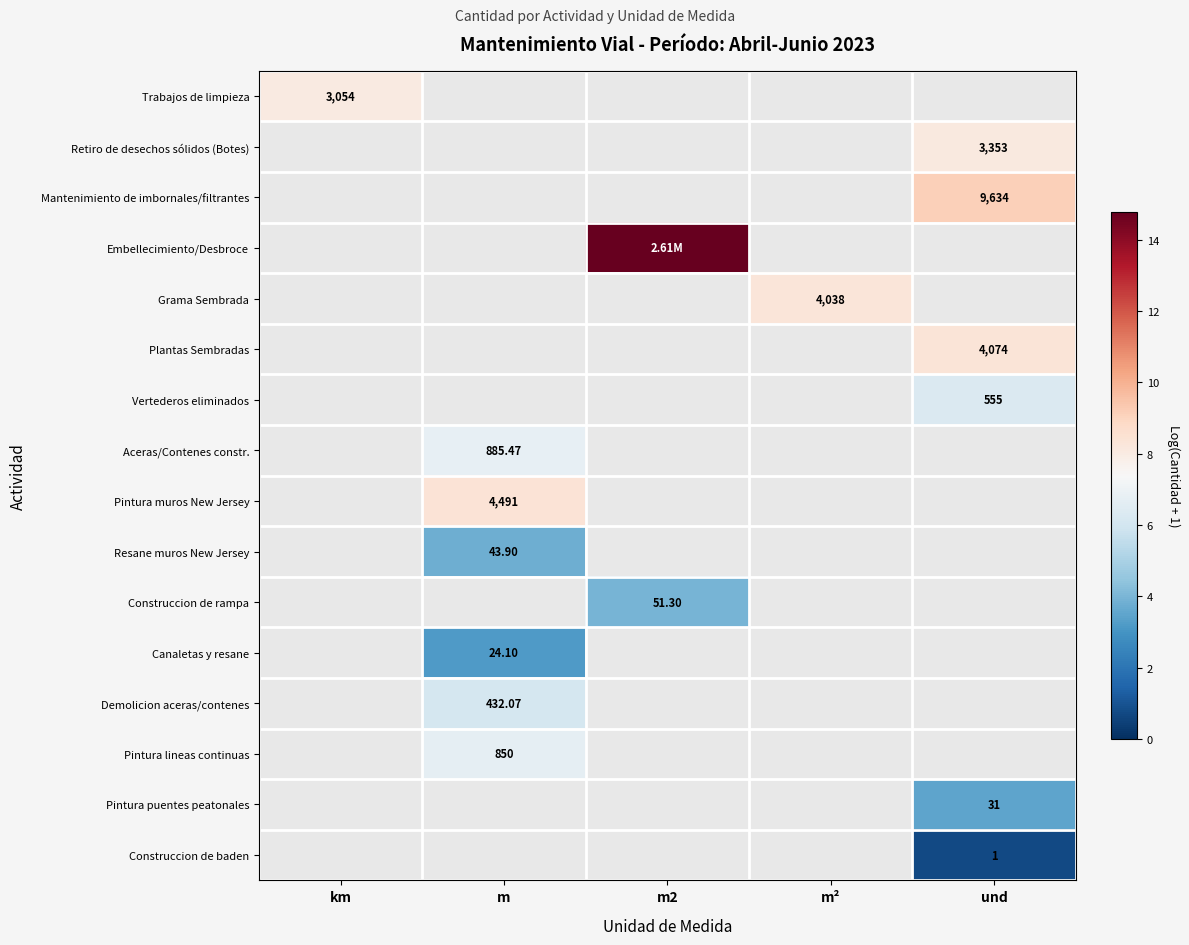

How many values in the Embellecimiento/Desbroce series exceed 14?

1